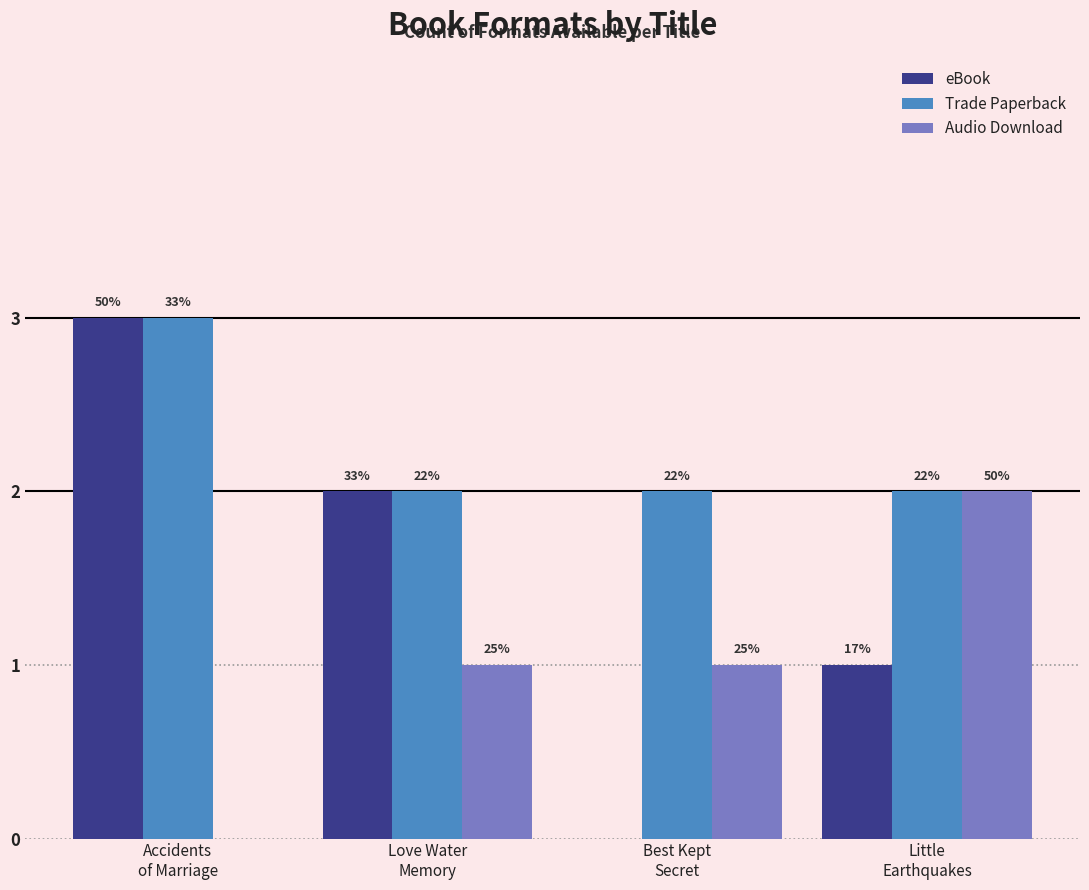

Rank the categories by Trade Paperback value from highest to lowest.

Accidents
of Marriage, Love Water
Memory, Best Kept
Secret, Little
Earthquakes